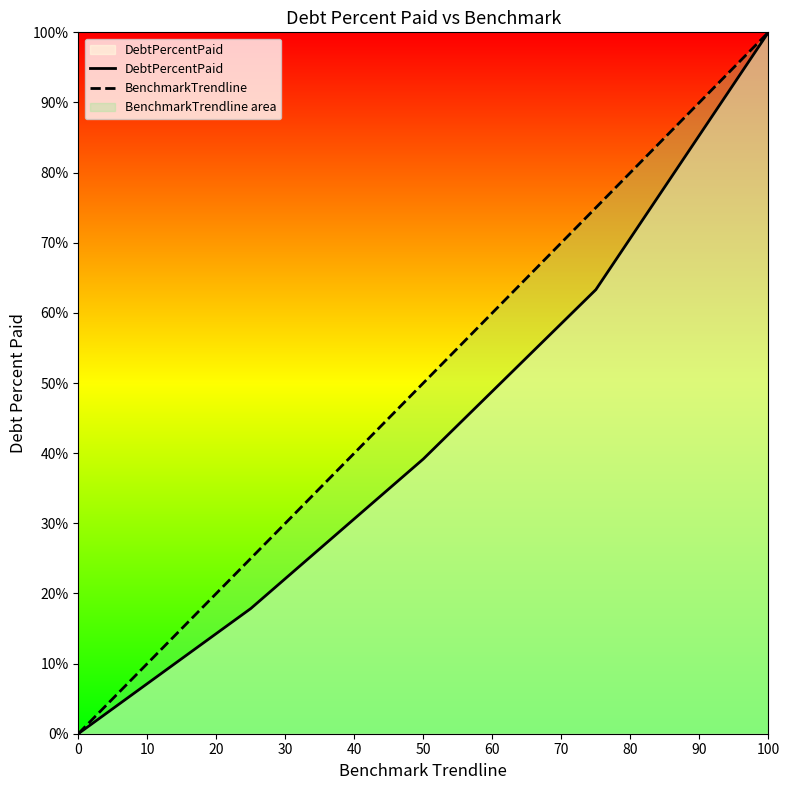

What is the value of the BenchmarkTrendline point at the 4th from the left?

75.0